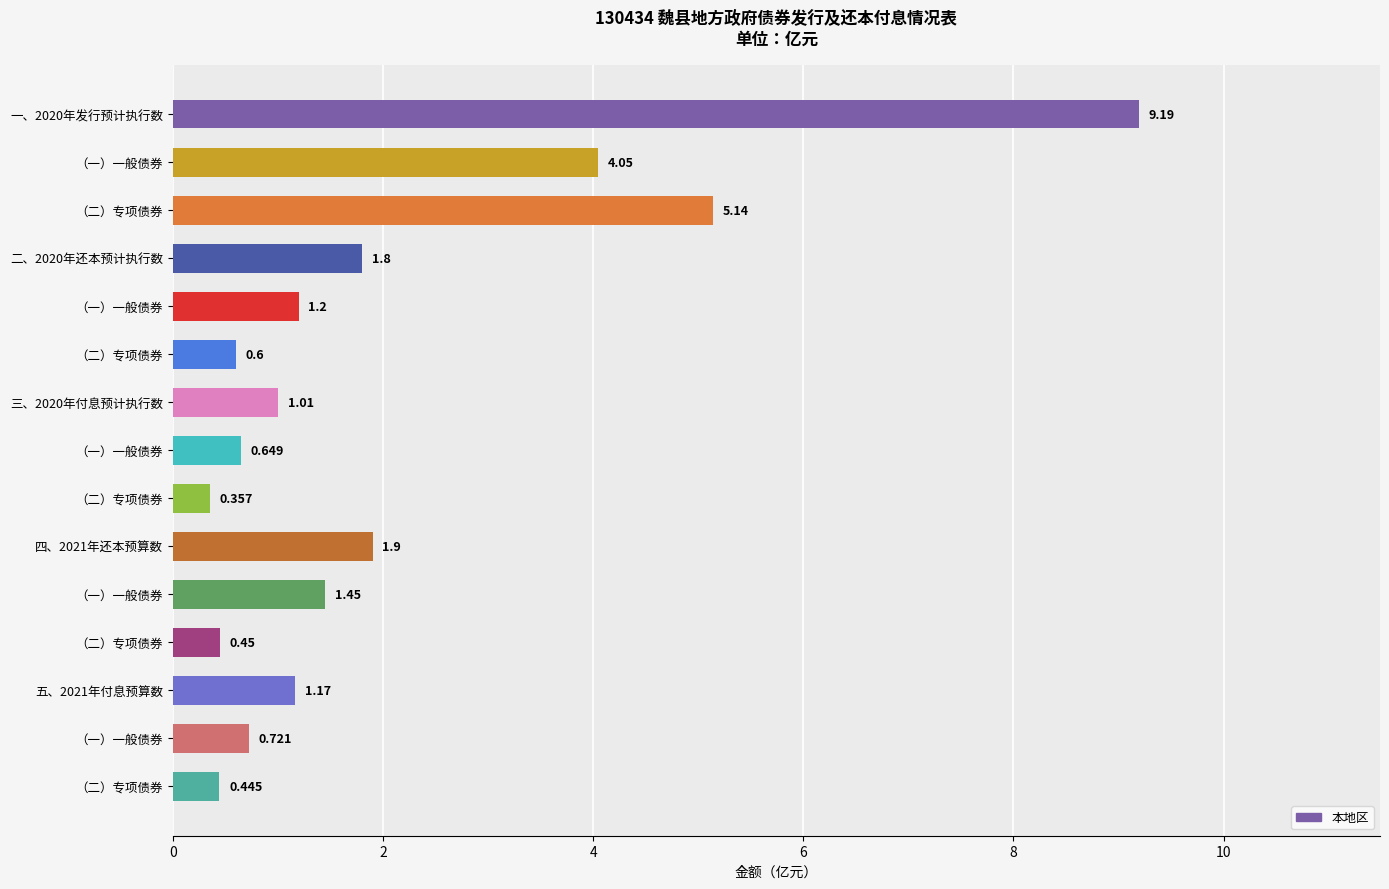

What is the average value?

2.0